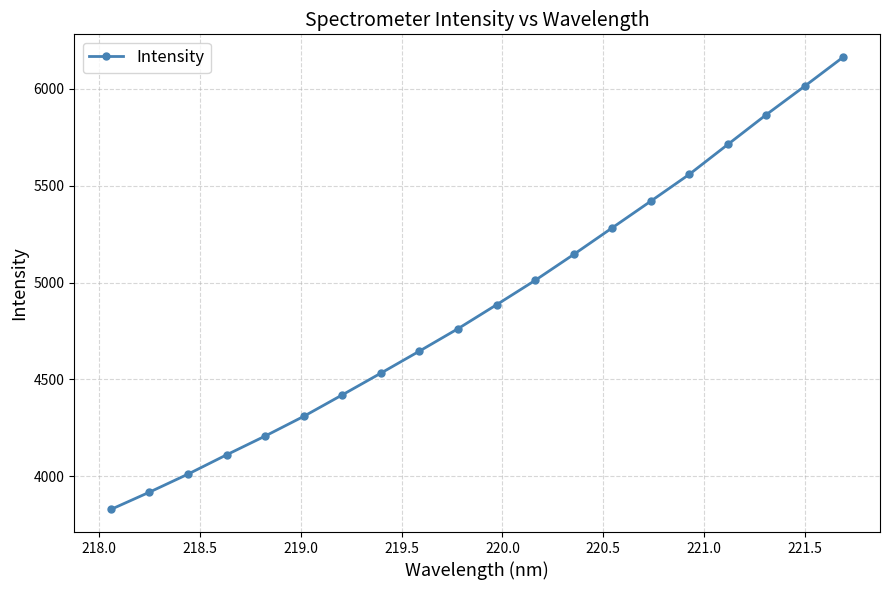

What is the difference between the second highest and minimum values?

2184.7